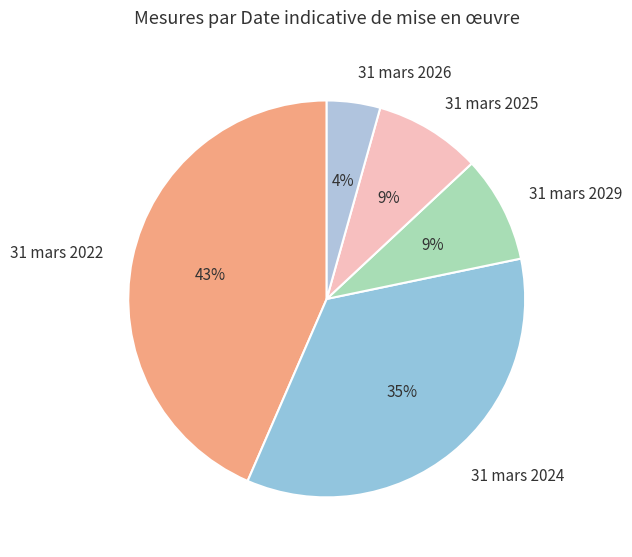

Which category has the smallest portion of the pie?

31 mars 2026